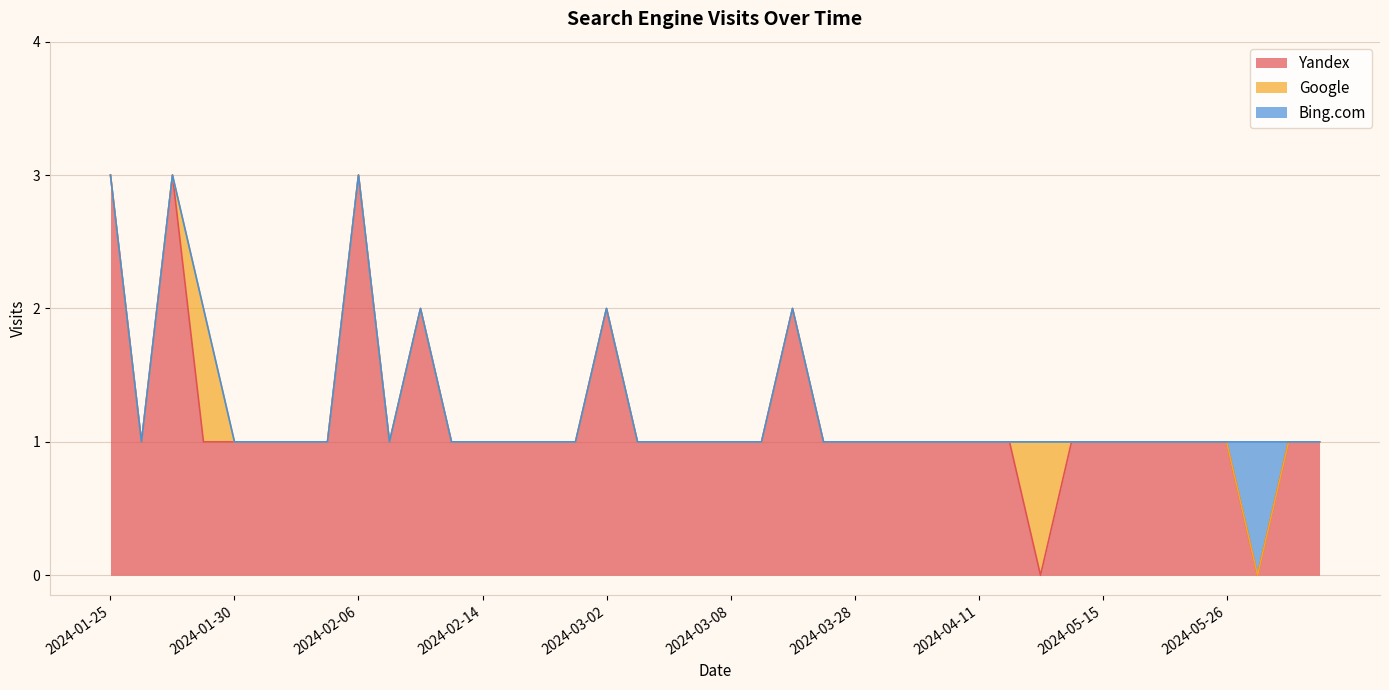

How many values in Yandex are above zero?

38